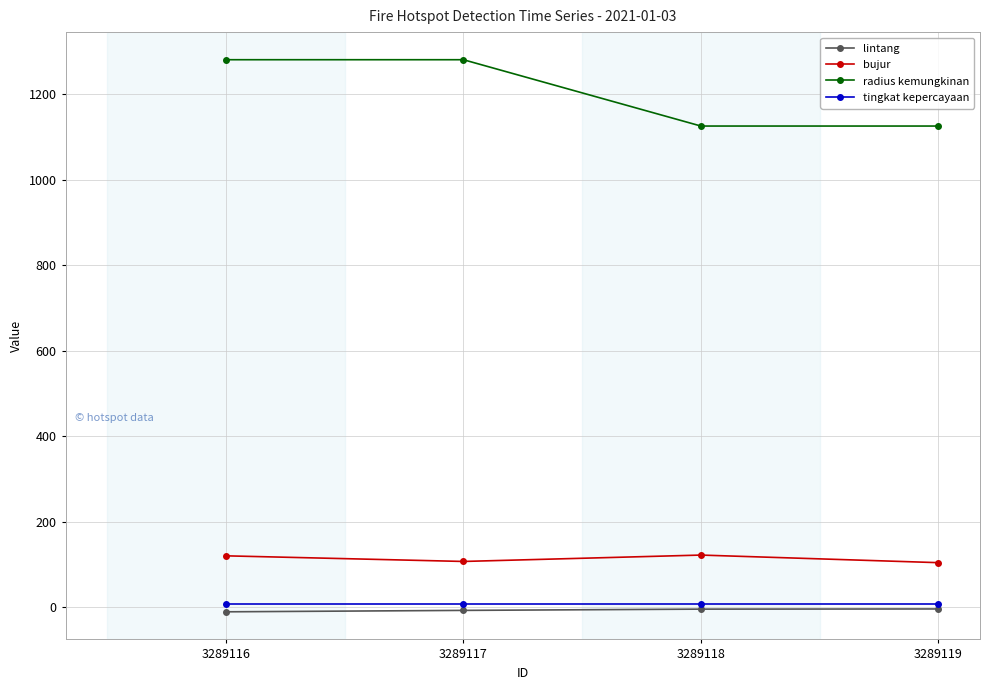

What is the difference between the highest and lowest values at 3289118?

1128.9